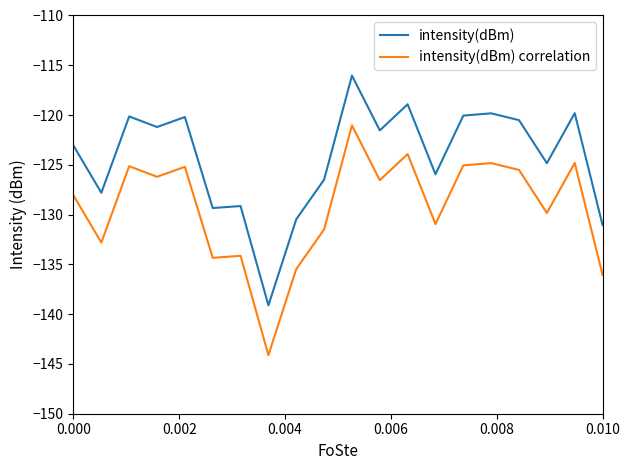

What is the difference between the maximum and minimum values in the intensity(dBm) series?

23.1